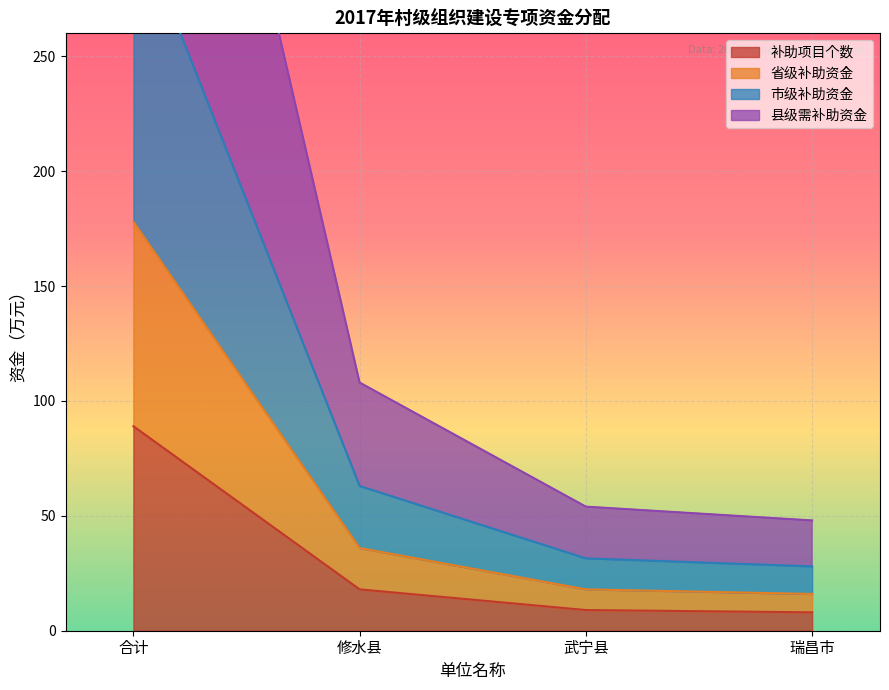

True or false: 省级补助资金 and 市级补助资金 cross at least once.

False